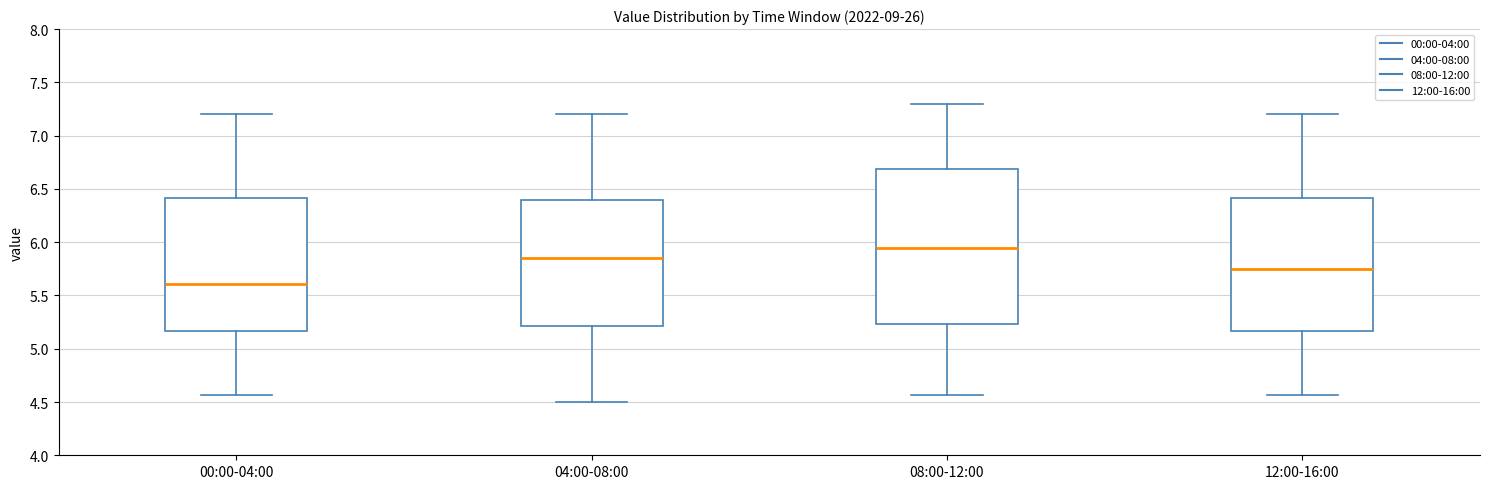

Comparing the boxes themselves (not the whiskers), which one is the tallest?

08:00-12:00